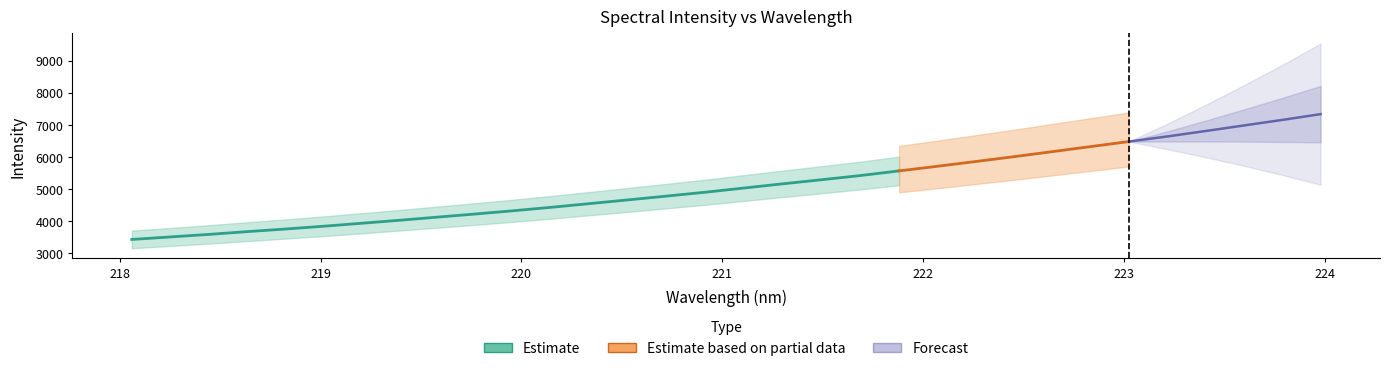

What is the difference between the values at 219.3979 and 221.3083?

1137.5